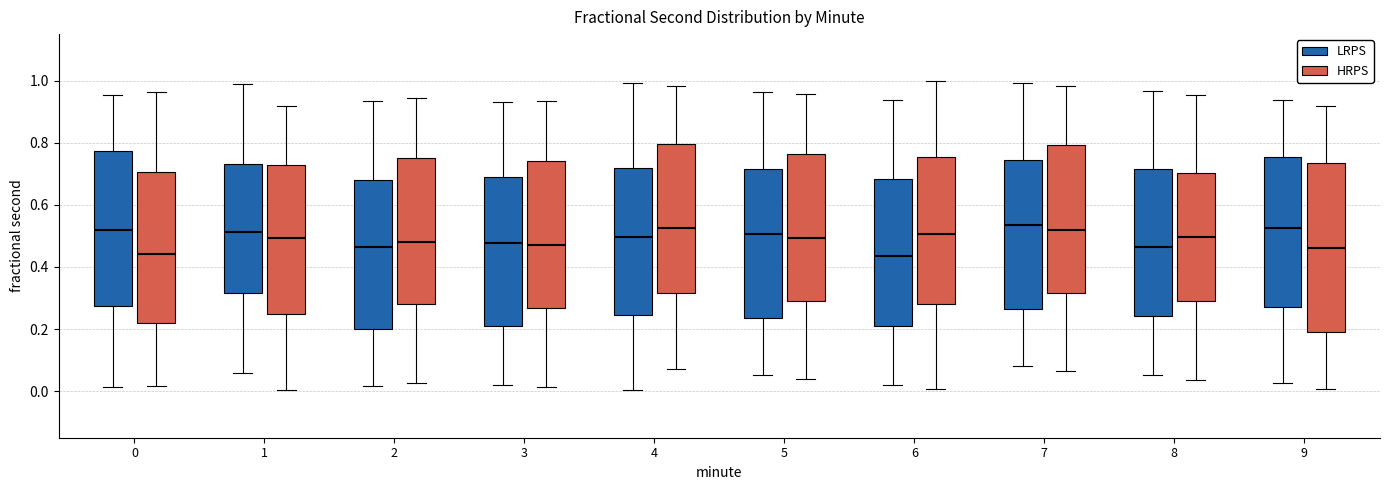

Where is the upper edge of the box for 0 (HRPS) on the y-axis? The values are not printed on the chart, so give them approximately, as read against the axis.

0.70